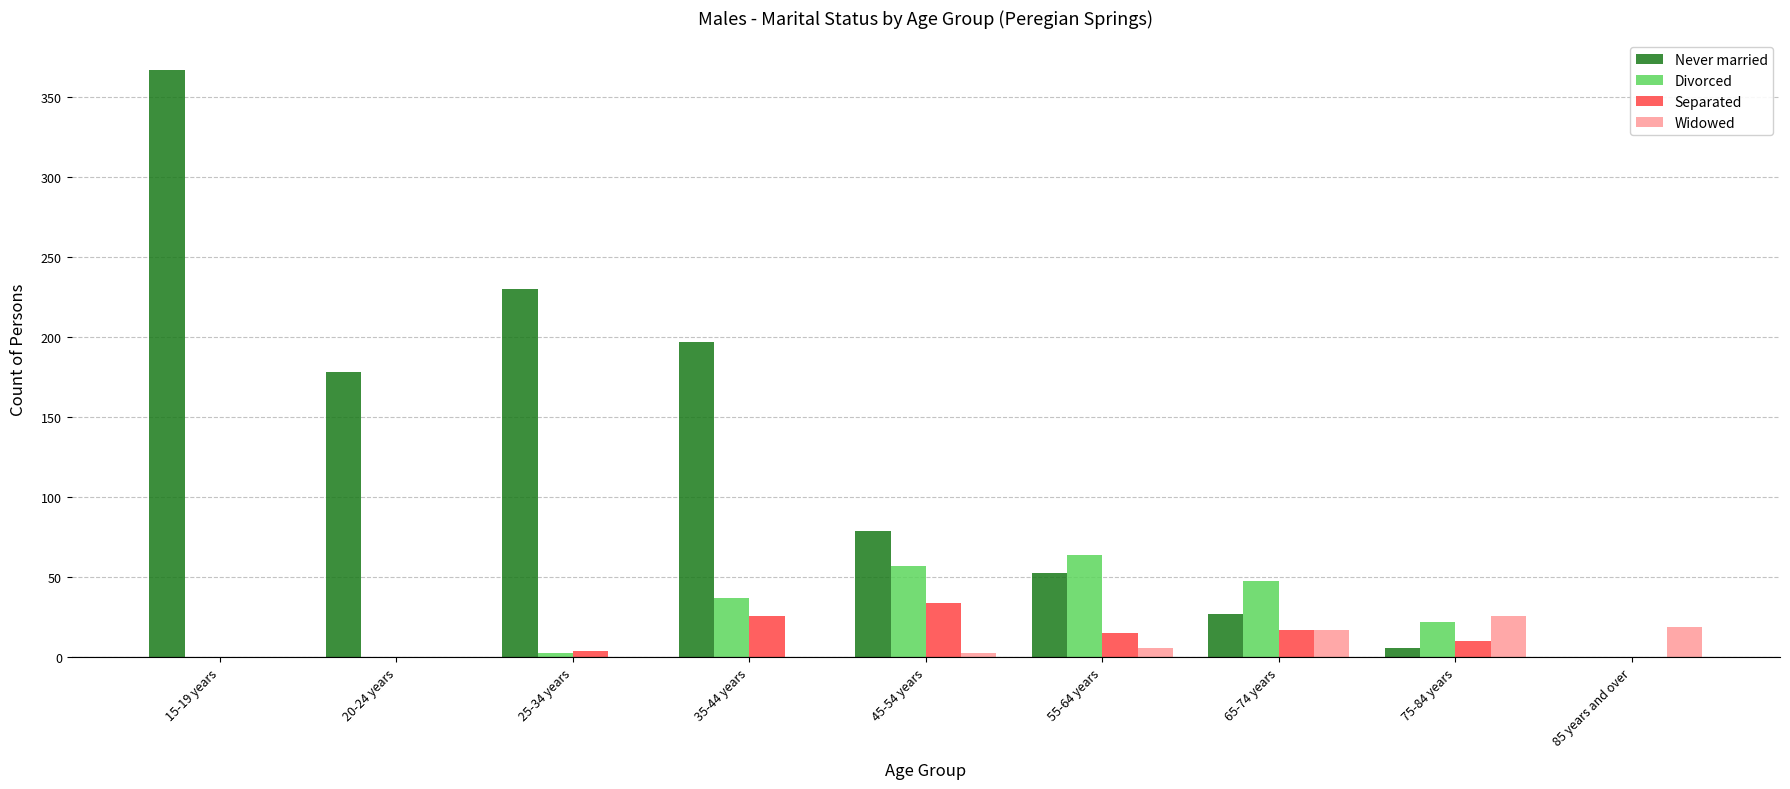

What is the total value across all series at 35-44 years?

260